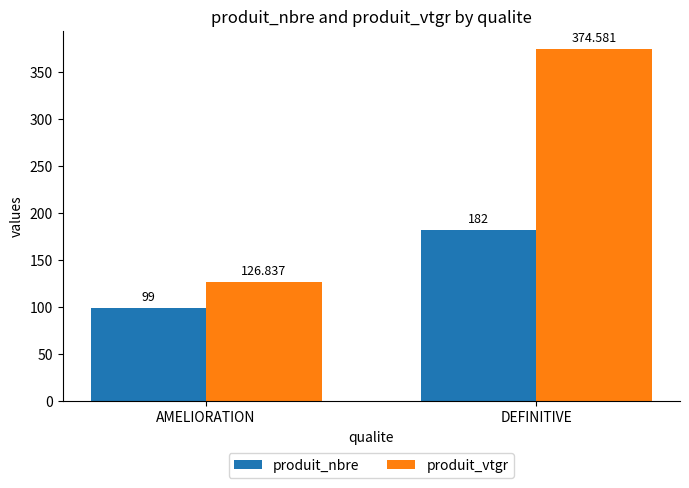

At DEFINITIVE, list the series in order from smallest to largest.

produit_nbre, produit_vtgr